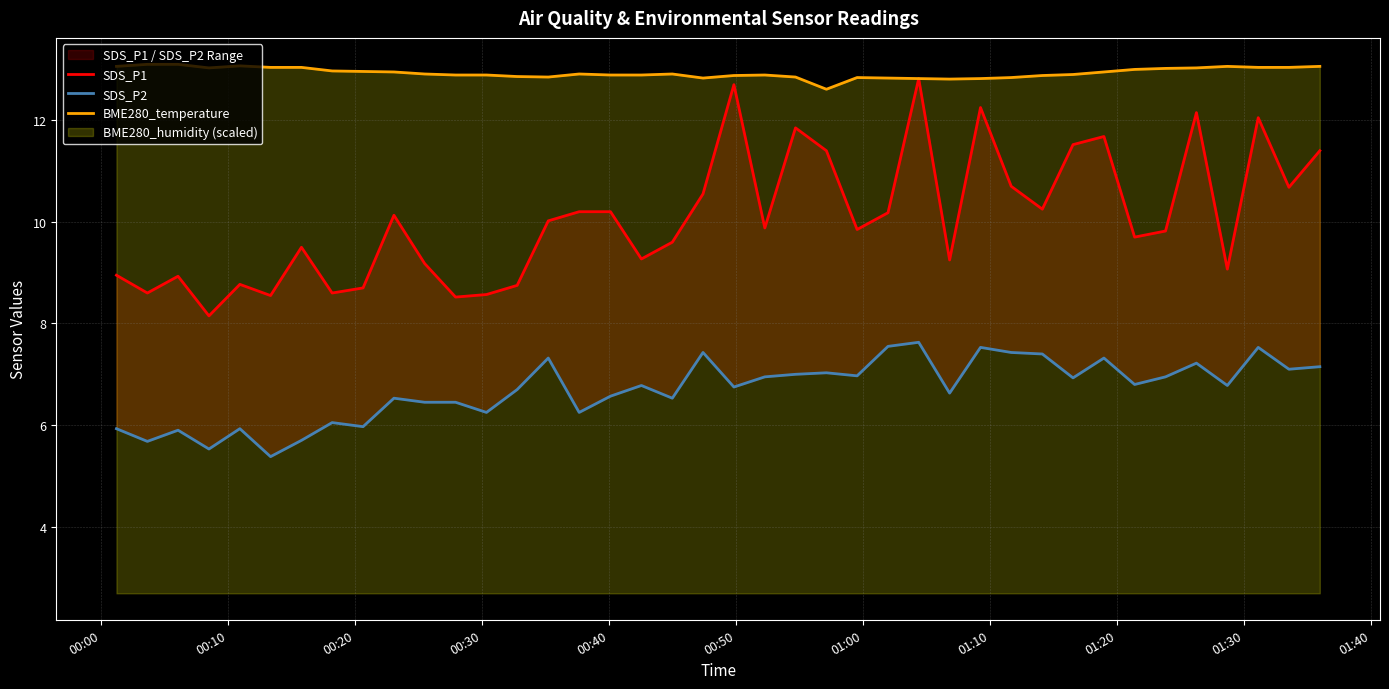

What is the minimum value for BME280_temperature?

12.6